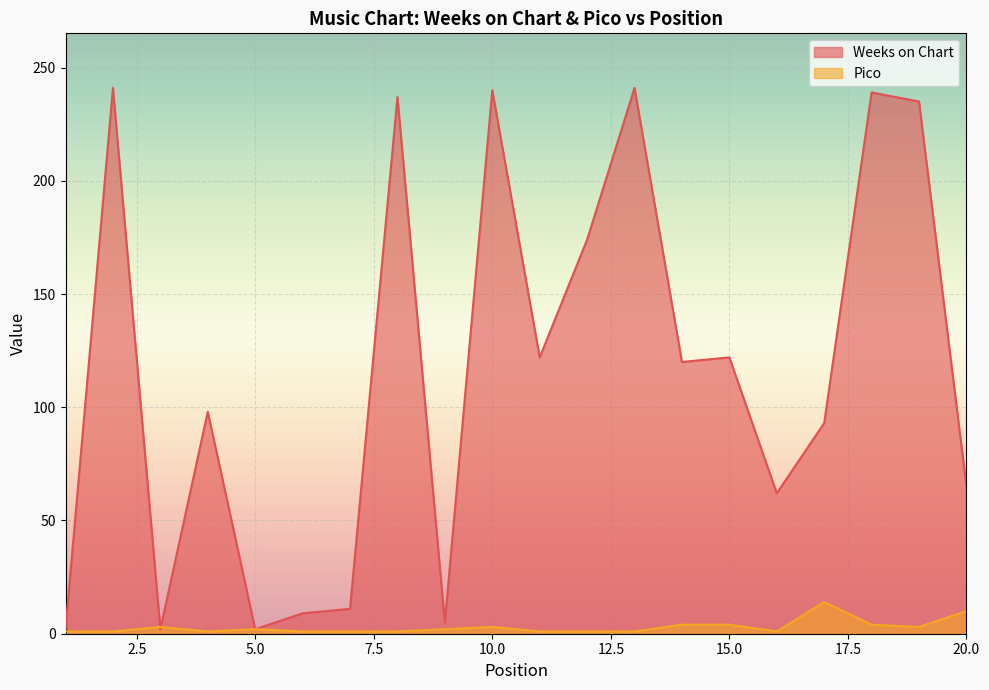

Between 1 and 14, which series saw the biggest shift?

Weeks on Chart